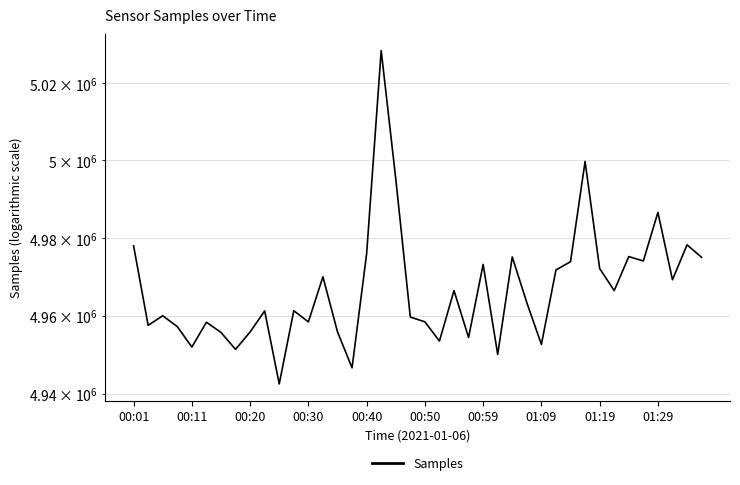

Approximately how many times larger is the value at 17 compared to 16?

1.0